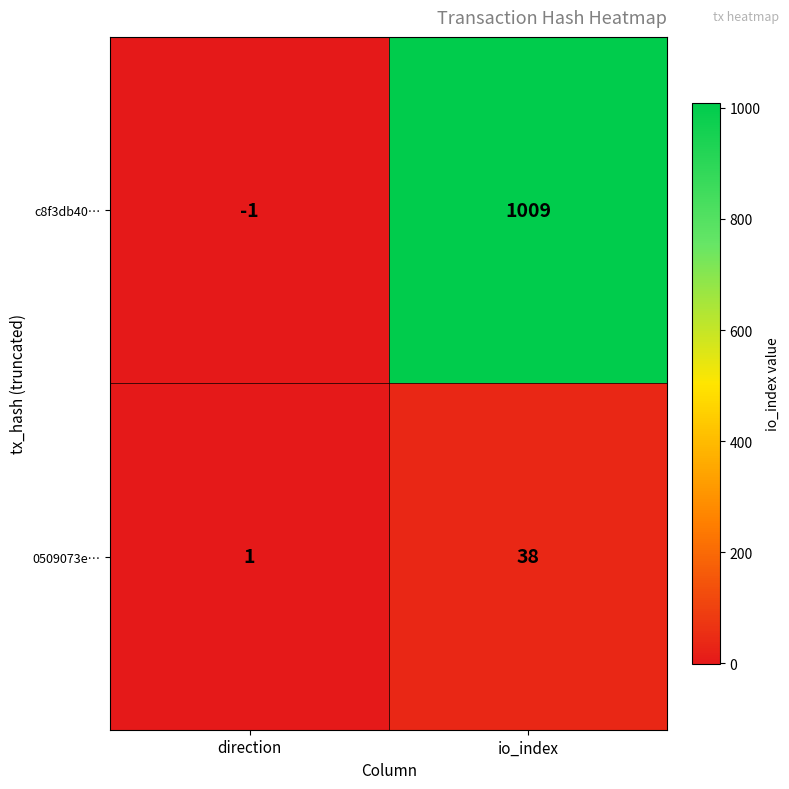

At io_index, list the series in order from smallest to largest.

0509073e…, c8f3db40…